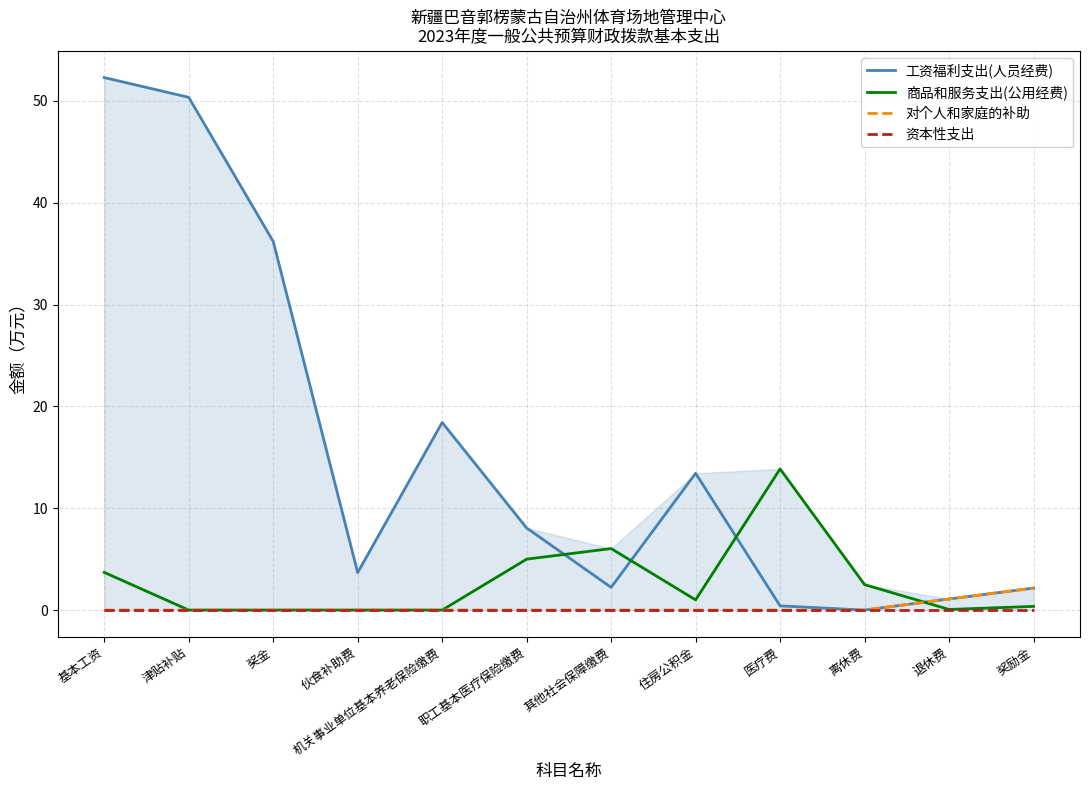

At which category is the sum across all series the highest?

基本工资